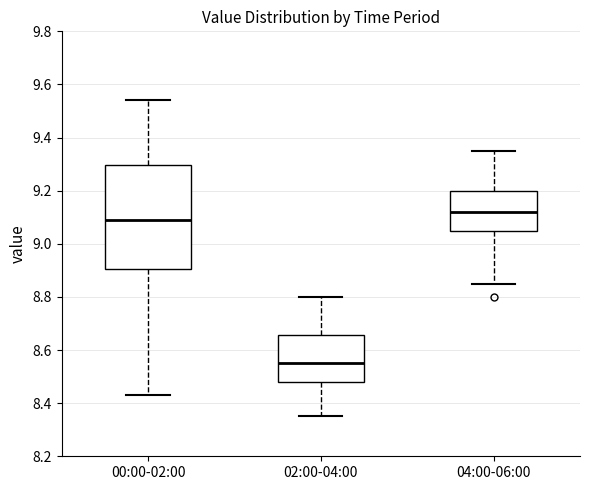

Comparing the boxes themselves (not the whiskers), which one is the tallest?

00:00-02:00